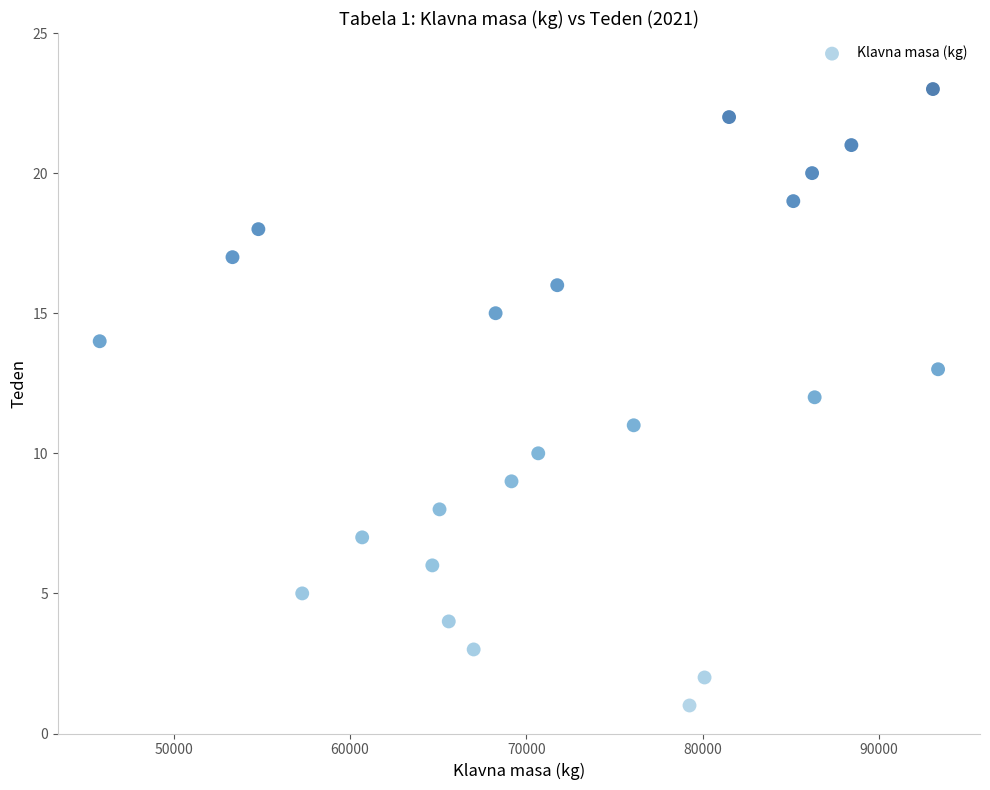

What is the range of X values (max minus min)?

47558